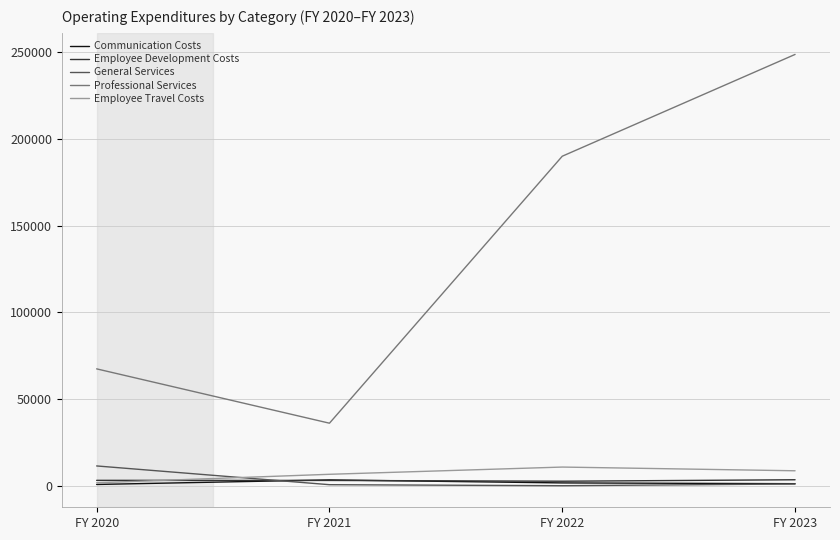

At how many categories does at least one series exceed 149662?

2